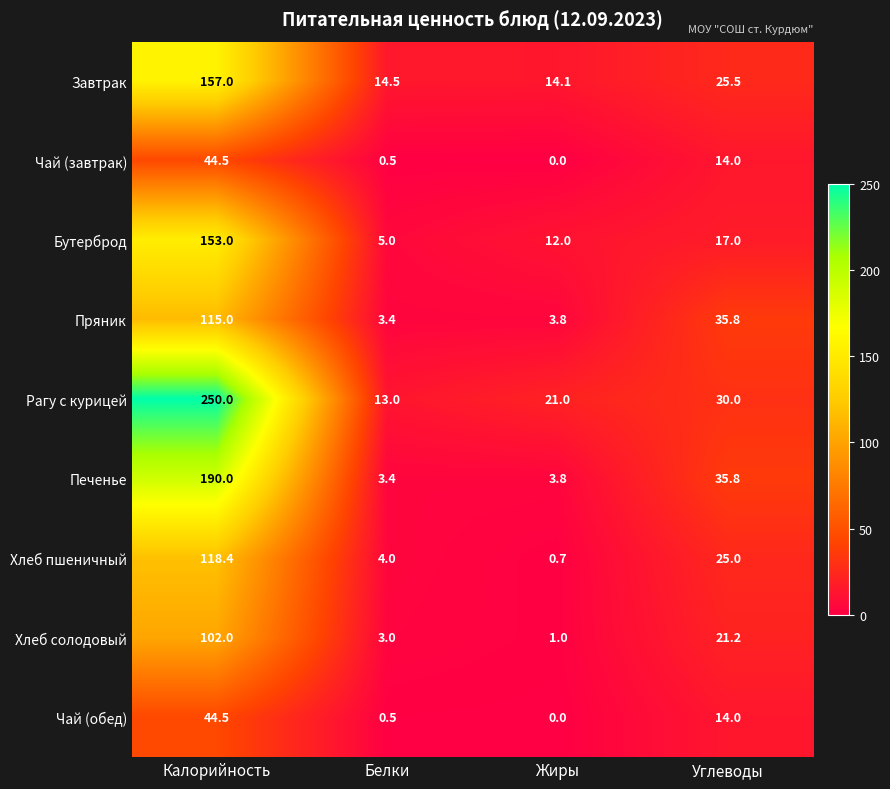

Where does the Хлеб солодовый series first go above 21?

Калорийность